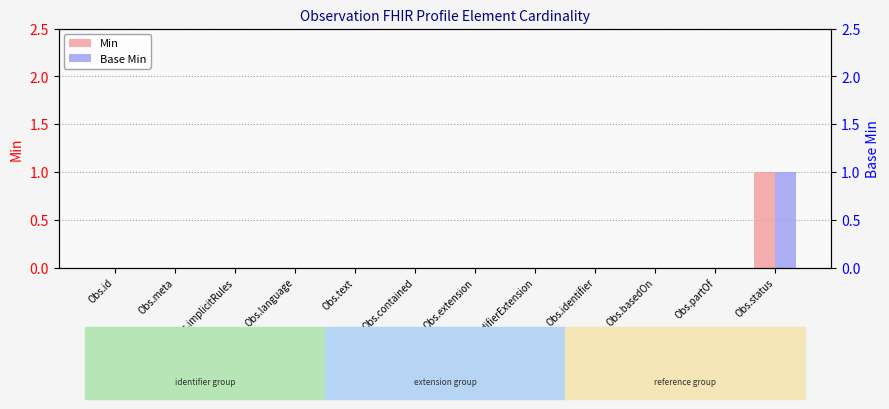

Which series has the largest total across all categories?

Min